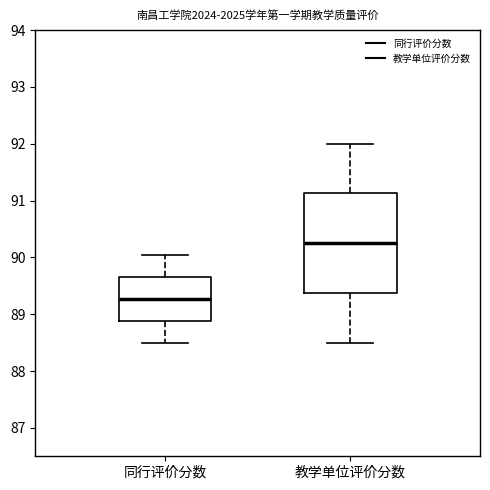

Reading left to right, read every box against the y-axis: the position of its median line, the range the box covers, and the ends of its whiskers. The values are not printed on the chart, so give them approximately, as read against the axis.

同行评价分数: median 89.3, box 88.9 to 89.7, whiskers 88.5 to 90.1
教学单位评价分数: median 90.3, box 89.4 to 91.1, whiskers 88.5 to 92.0